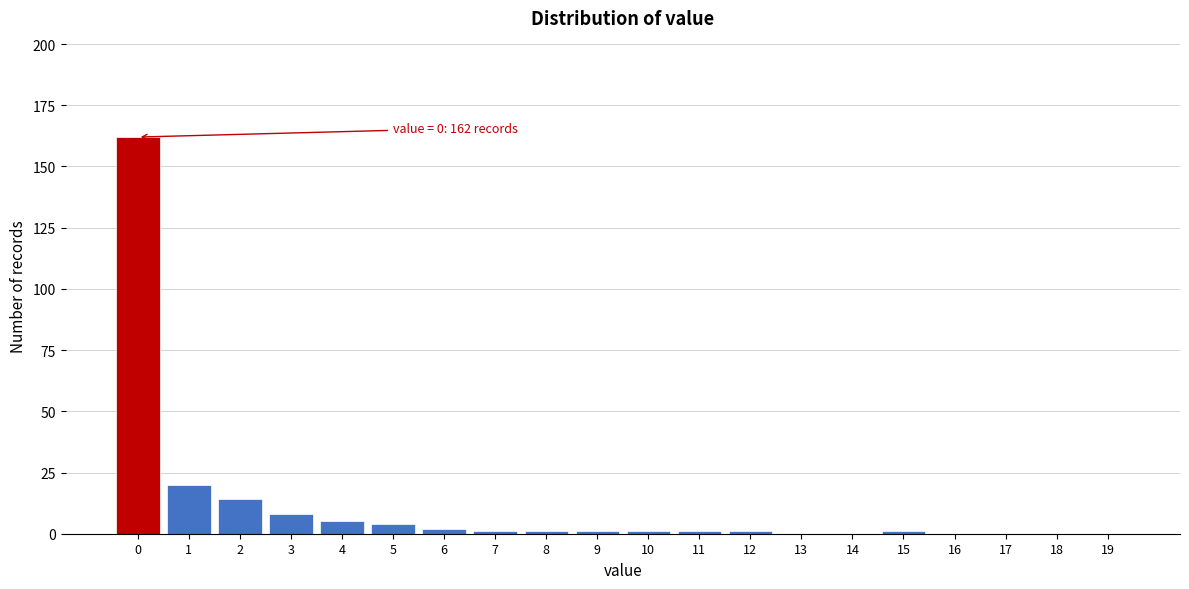

Reading left to right, extract all data points from this chart.

0=162	1=20	2=14	3=8	4=5	5=4	6=2	7=1	8=1	9=1	10=1	11=1	12=1	13=0	14=0	15=1	16=0	17=0	18=0	19=0